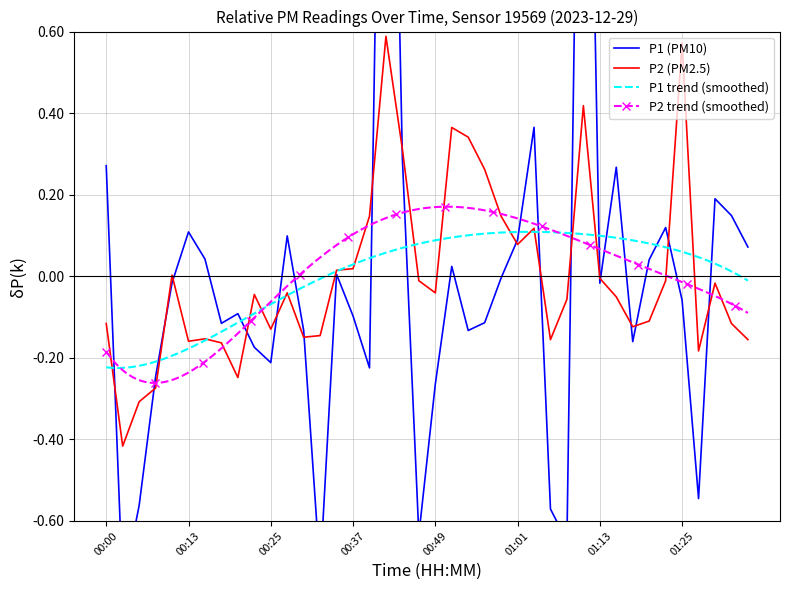

At 00:10, list the series in order from largest to smallest.

P2, P1